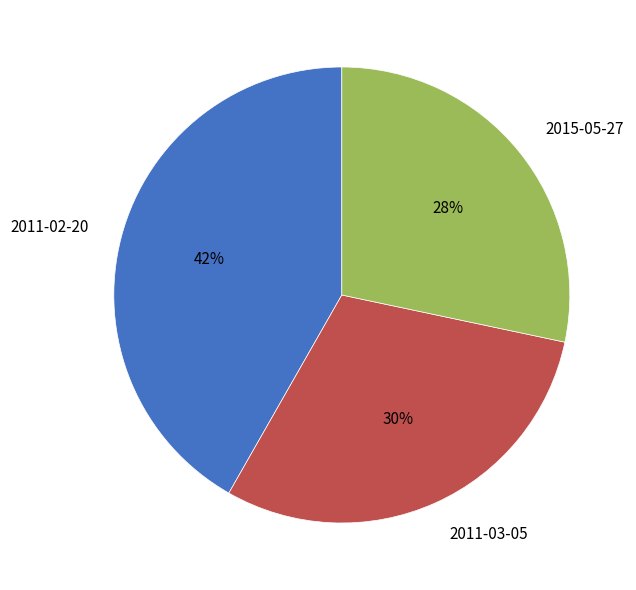

What is the largest slice in the pie chart?

2011-02-20